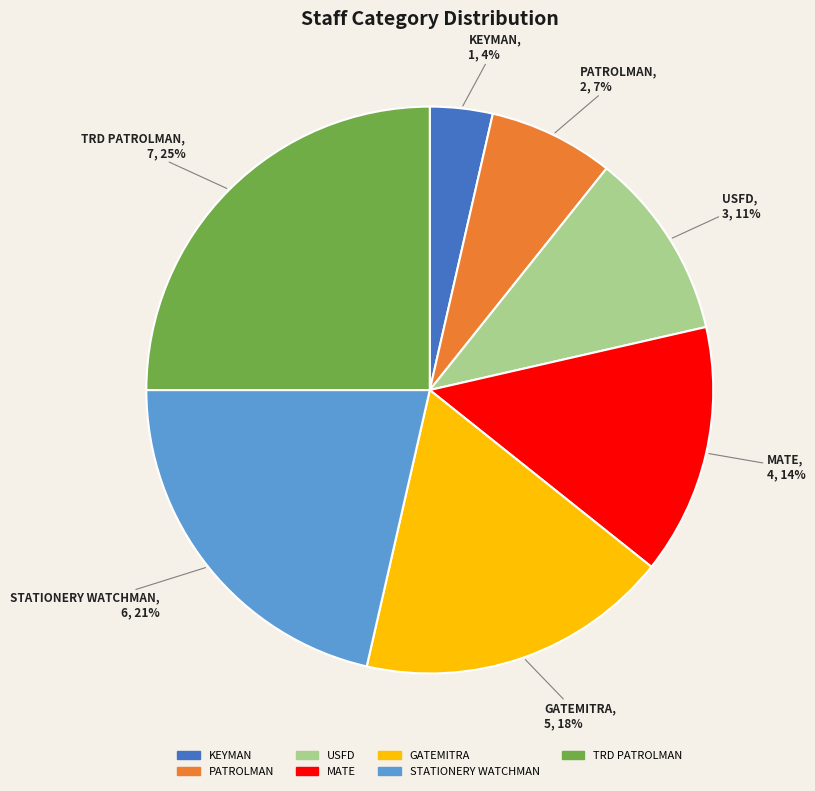

To the nearest percent, what is the difference between the largest and smallest slice percentages?

21%